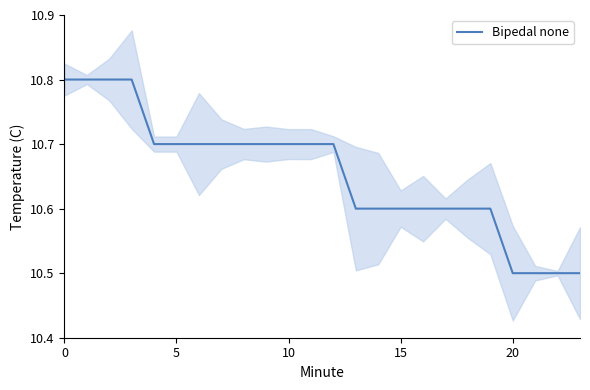

What is the maximum value shown in the chart?

10.8